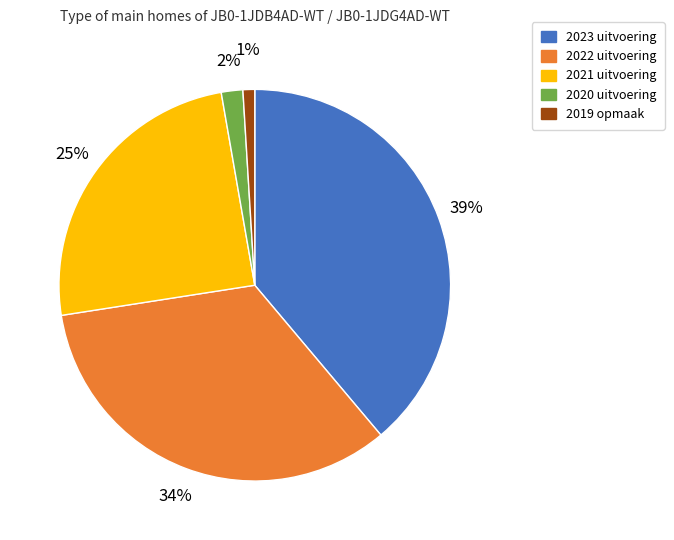

Rank the categories by value from highest to lowest.

2023 uitvoering, 2022 uitvoering, 2021 uitvoering, 2020 uitvoering, 2019 opmaak